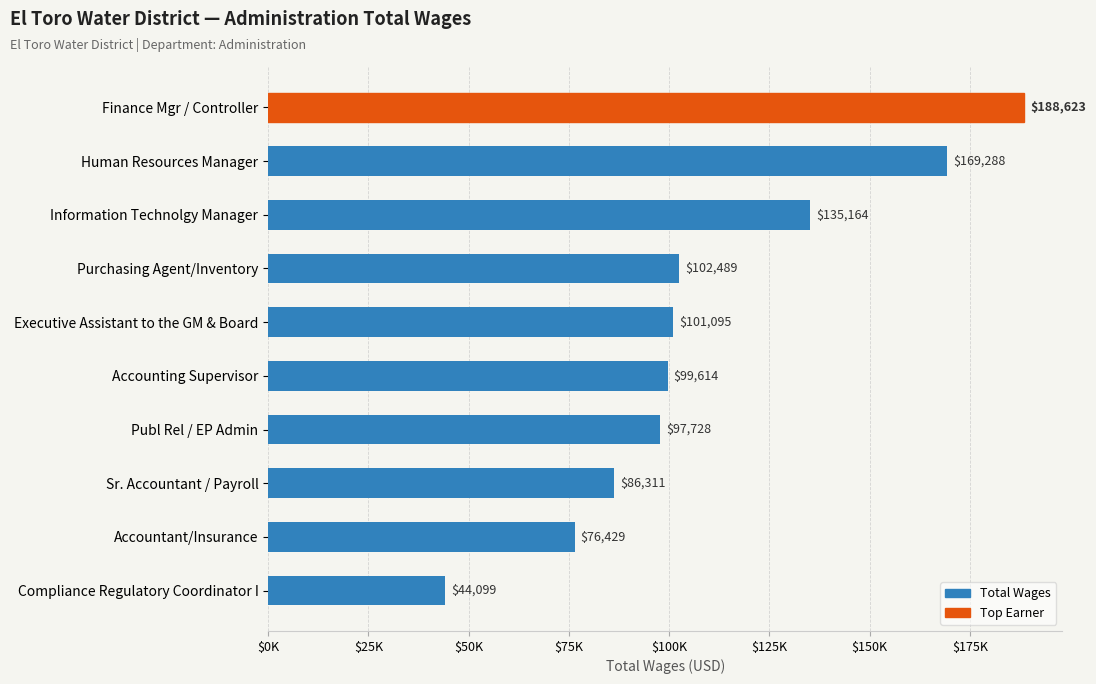

Rank the categories by value from highest to lowest.

Finance Mgr / Controller, Human Resources Manager, Information Technolgy Manager, Purchasing Agent/Inventory, Executive Assistant to the GM & Board, Accounting Supervisor, Publ Rel / EP Admin, Sr. Accountant / Payroll, Accountant/Insurance, Compliance Regulatory Coordinator I